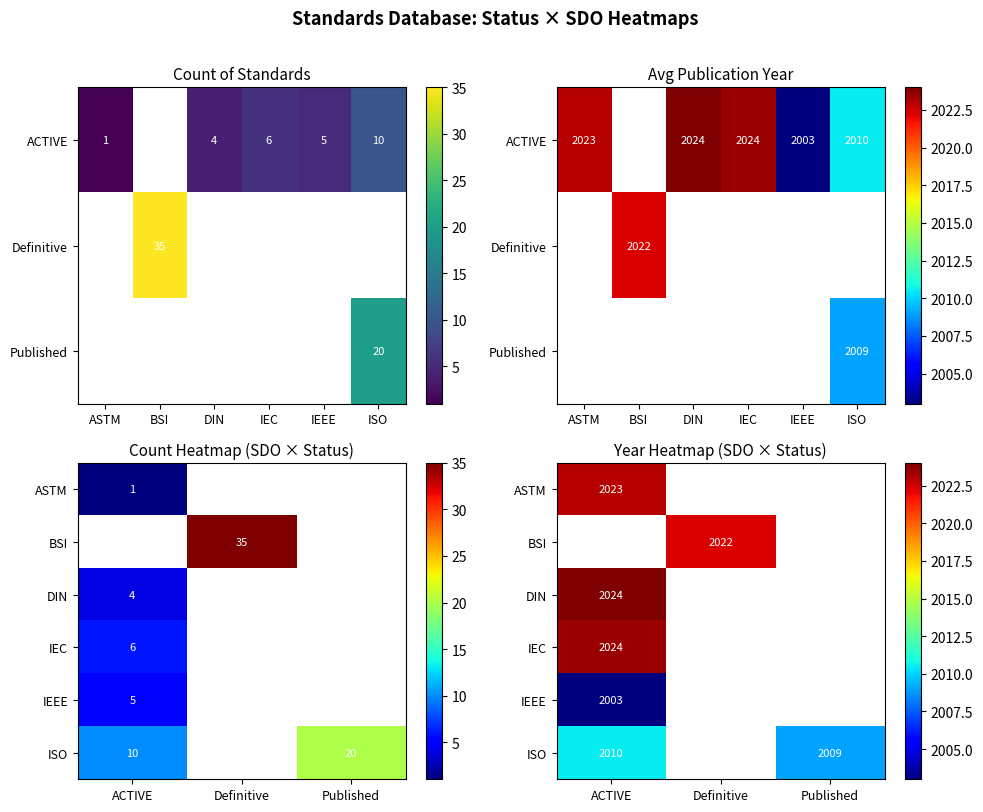

Which category has the lowest value across all series?

ACTIVE